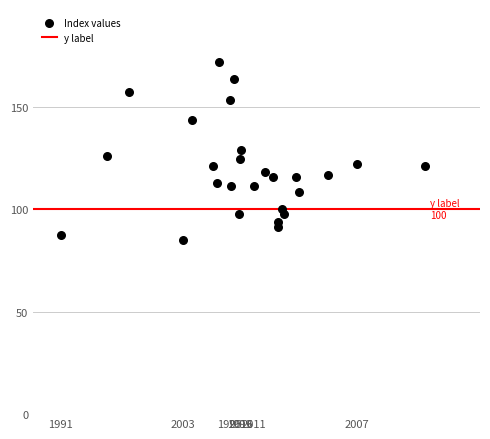

What is the range of X values (max minus min)?

131.3